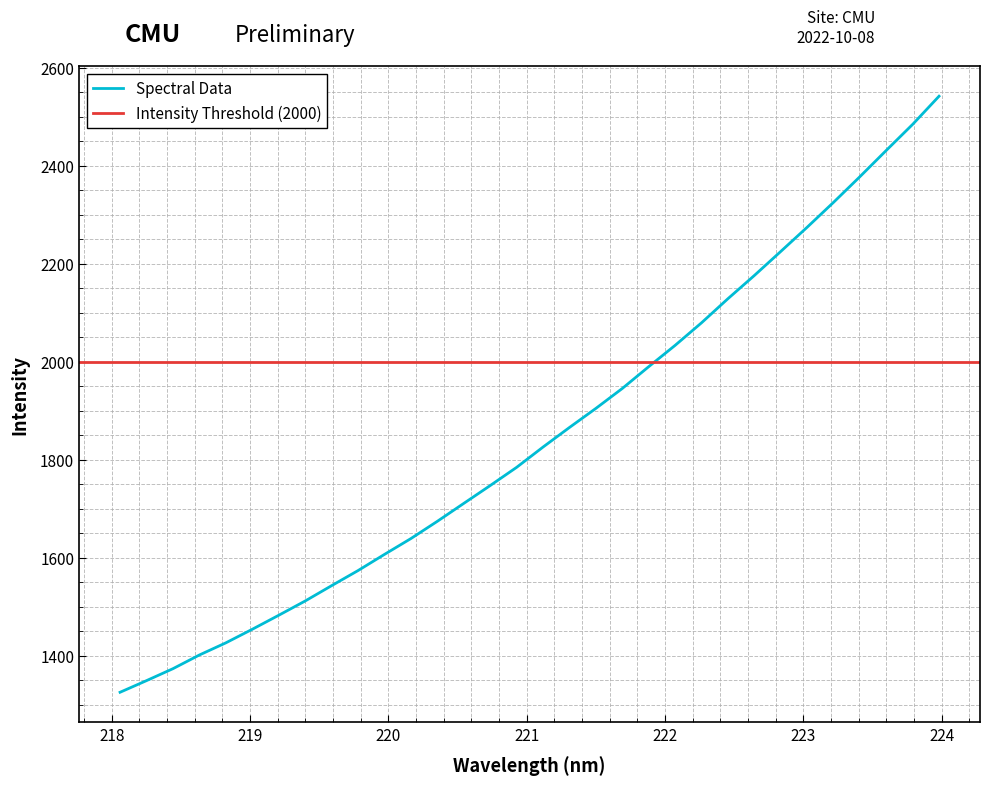

What is the lowest value of the Spectral Data series?

1325.8